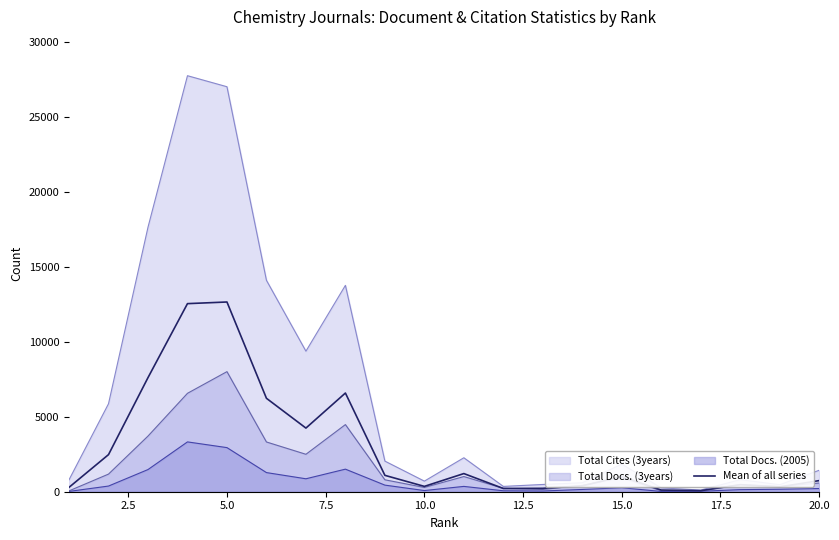

Rank the series by their average value, from lowest to highest.

Total Docs. (2005), Total Docs. (3years), Mean of all series, Total Cites (3years)